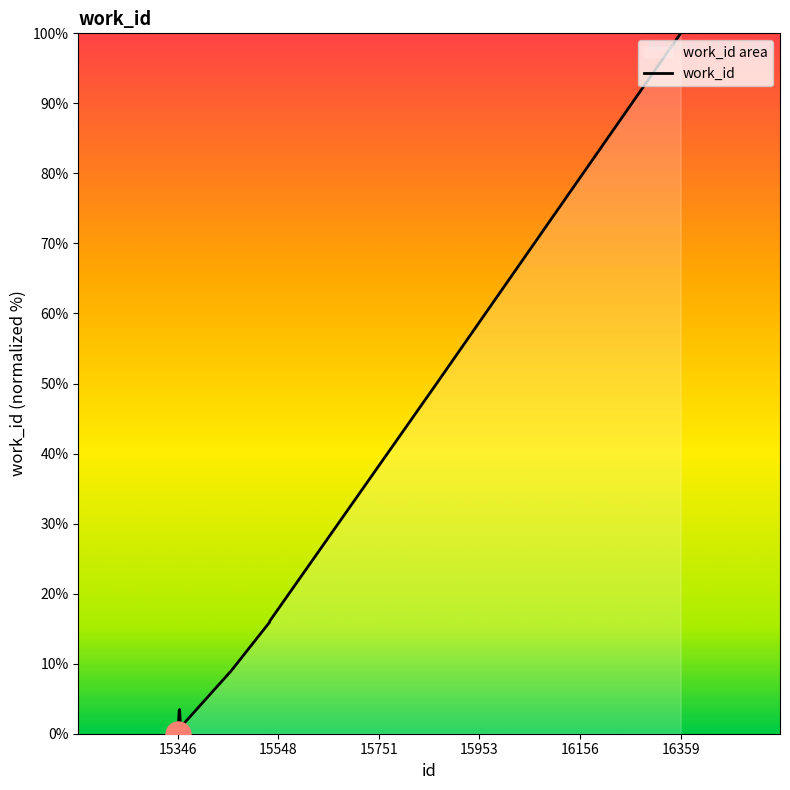

What is the value of the 6th point from the left?

9.0